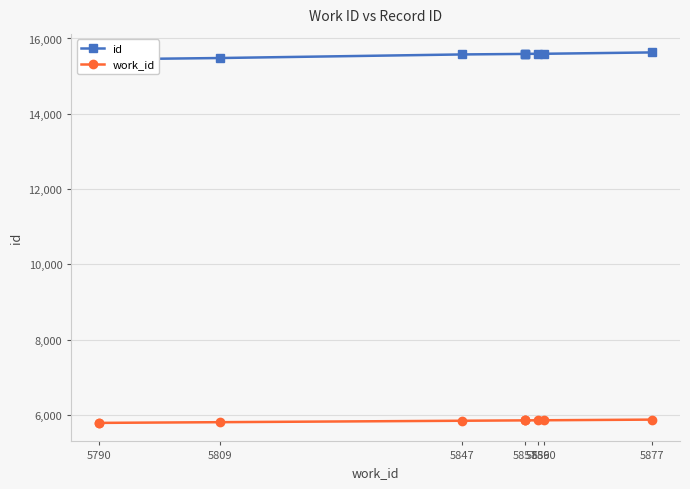

Is it true that id equals 5156 at 5857?

False